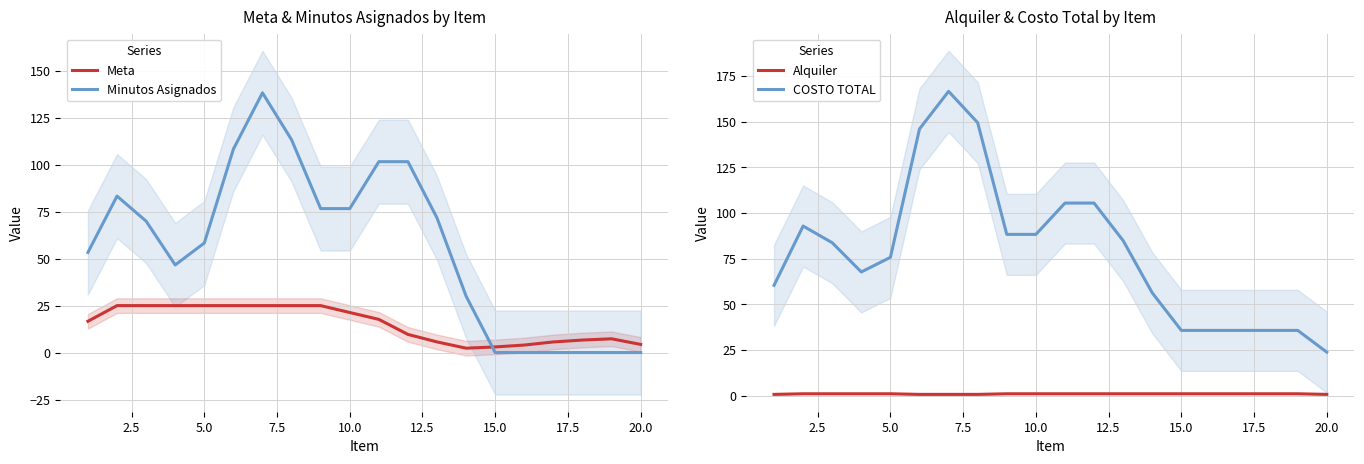

The Minutos Asignados series shows 90.9 at 5.0. True or false?

False